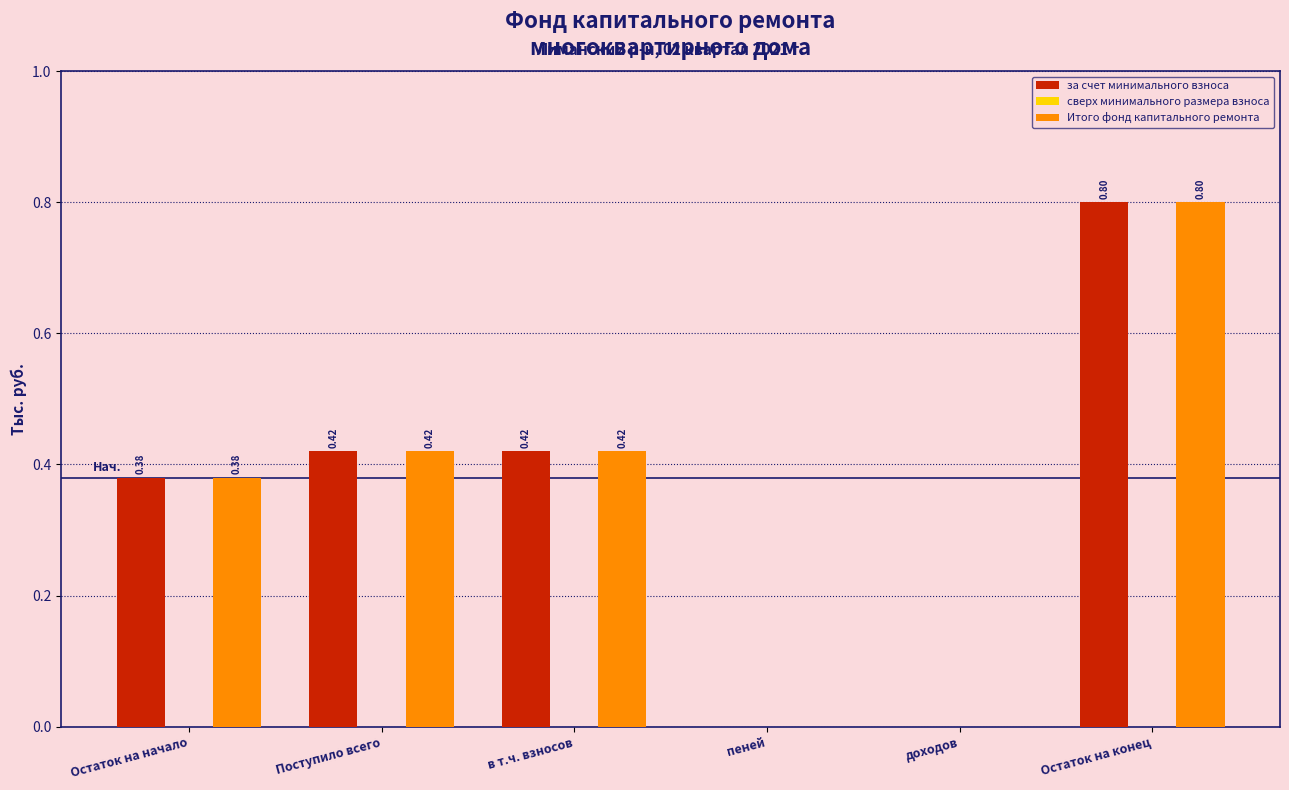

At which category is the sum across all series the highest?

Остаток на конец